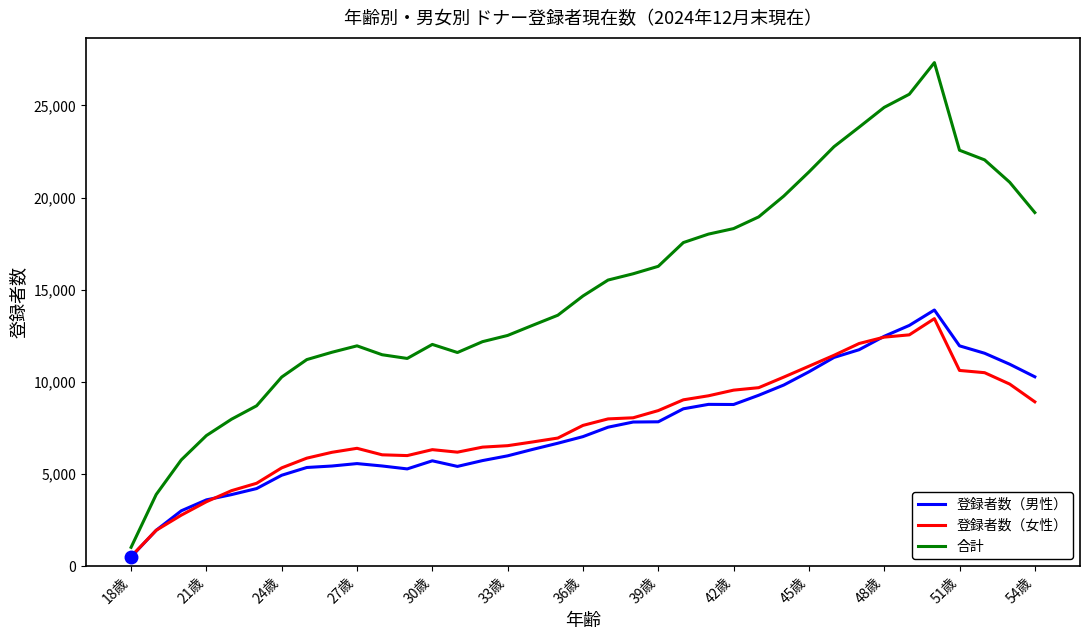

True or false: 合計 and 登録者数（女性） intersect in this chart.

False